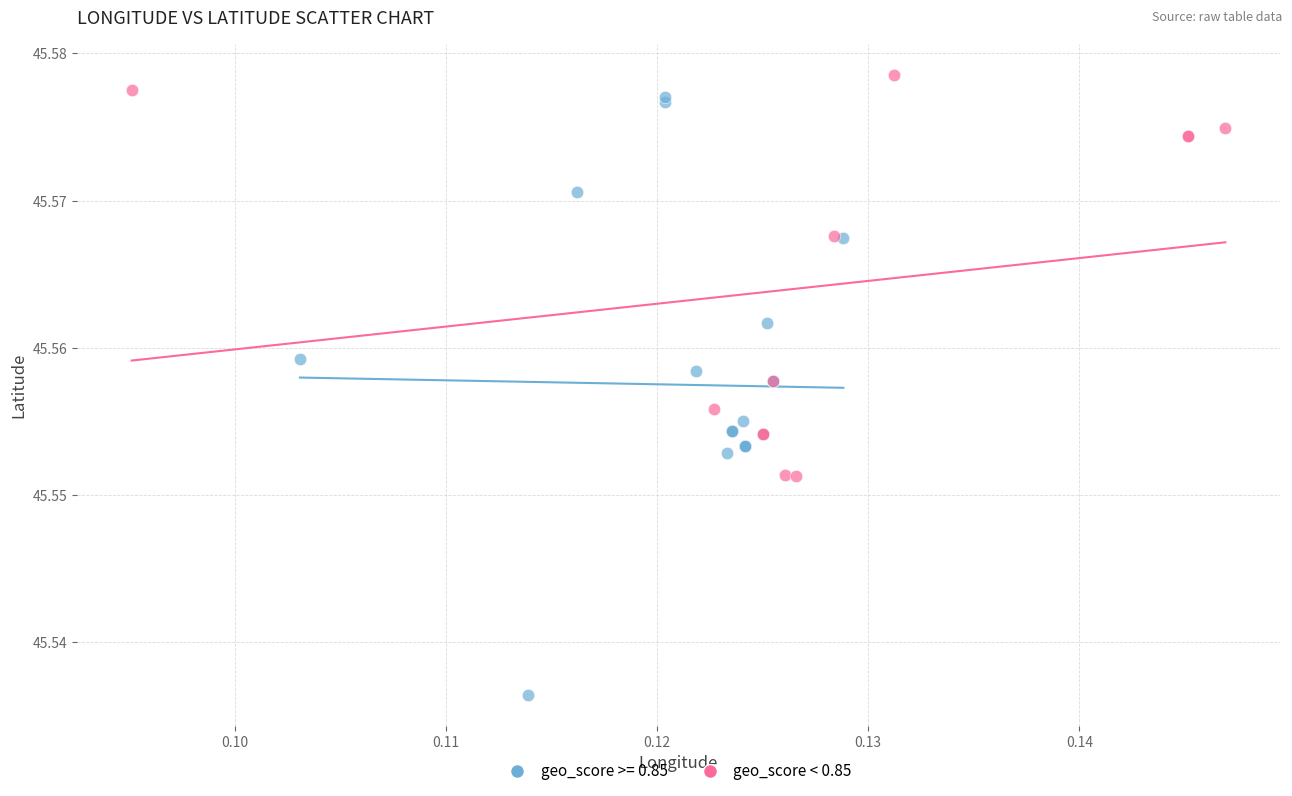

Which series has the widest spread of Y values?

geo_score >= 0.85